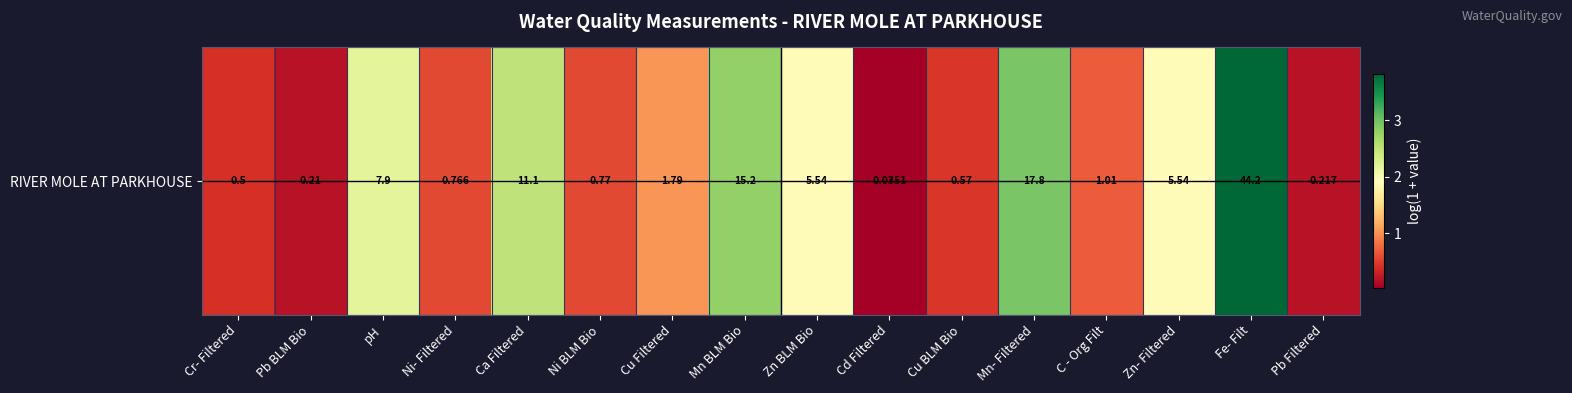

The value at Fe- Filt is 6.7. True or false?

False